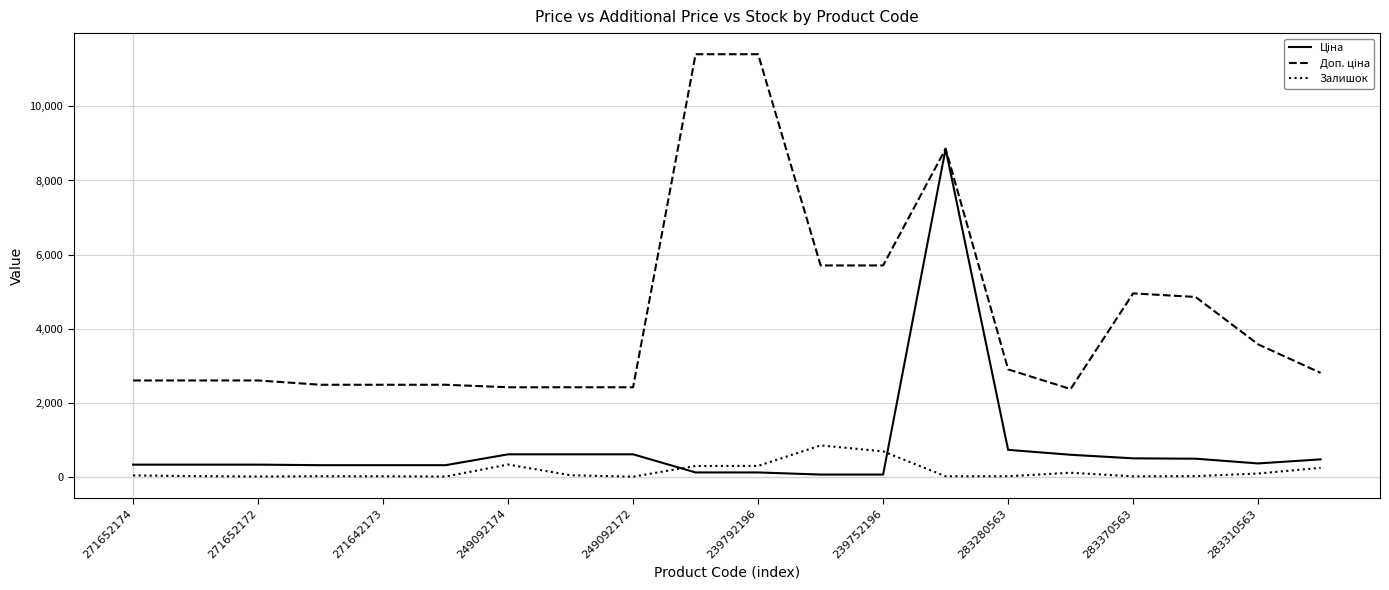

At which category is the sum across all series the highest?

13